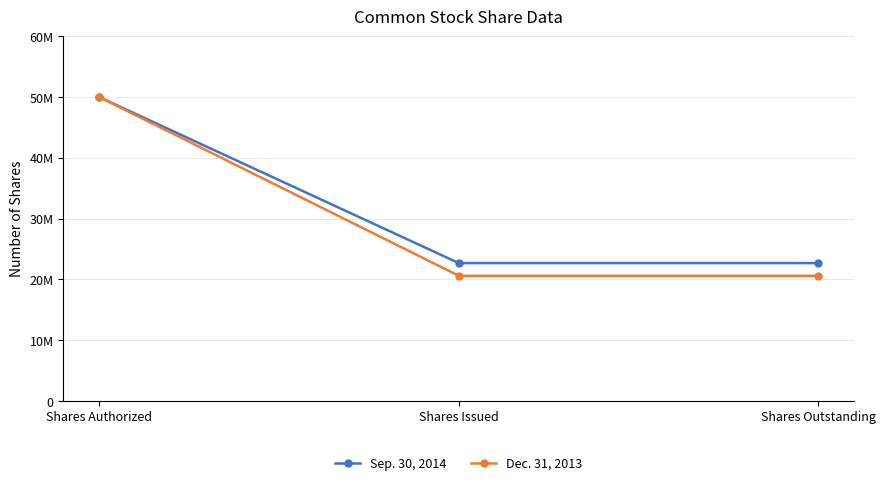

List the series in order of their overall mean, highest first.

Sep. 30, 2014, Dec. 31, 2013